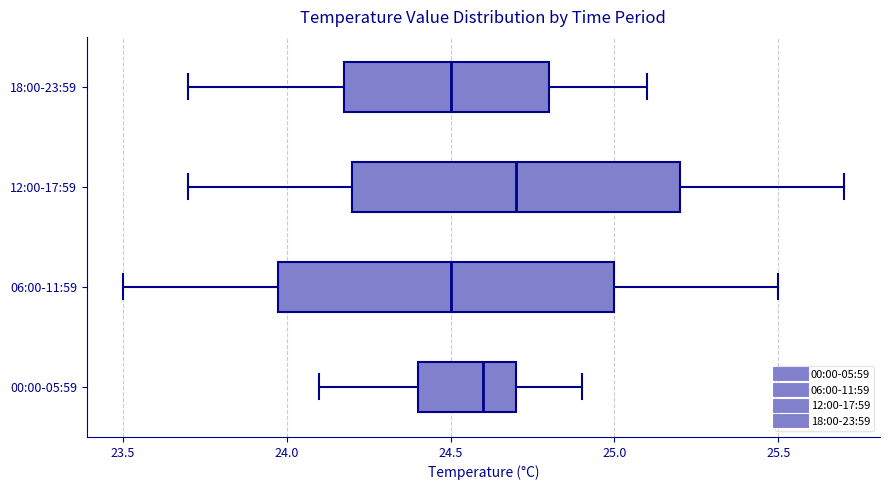

Where is the left edge of the box for 18:00-23:59 on the x-axis? The values are not printed on the chart, so give them approximately, as read against the axis.

24.2